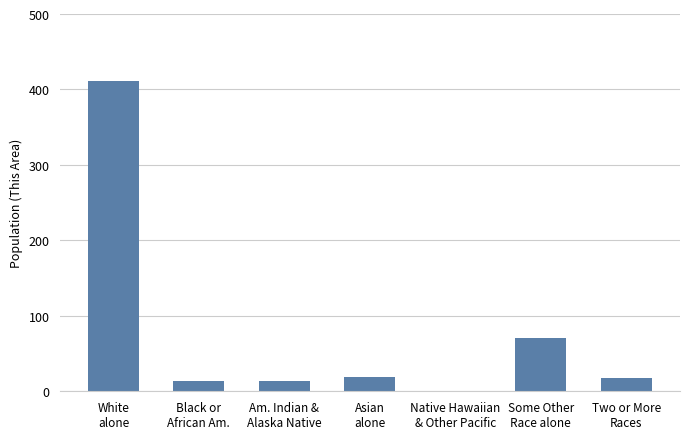

Is it true that the value at Native Hawaiian
& Other Pacific is 200?

False